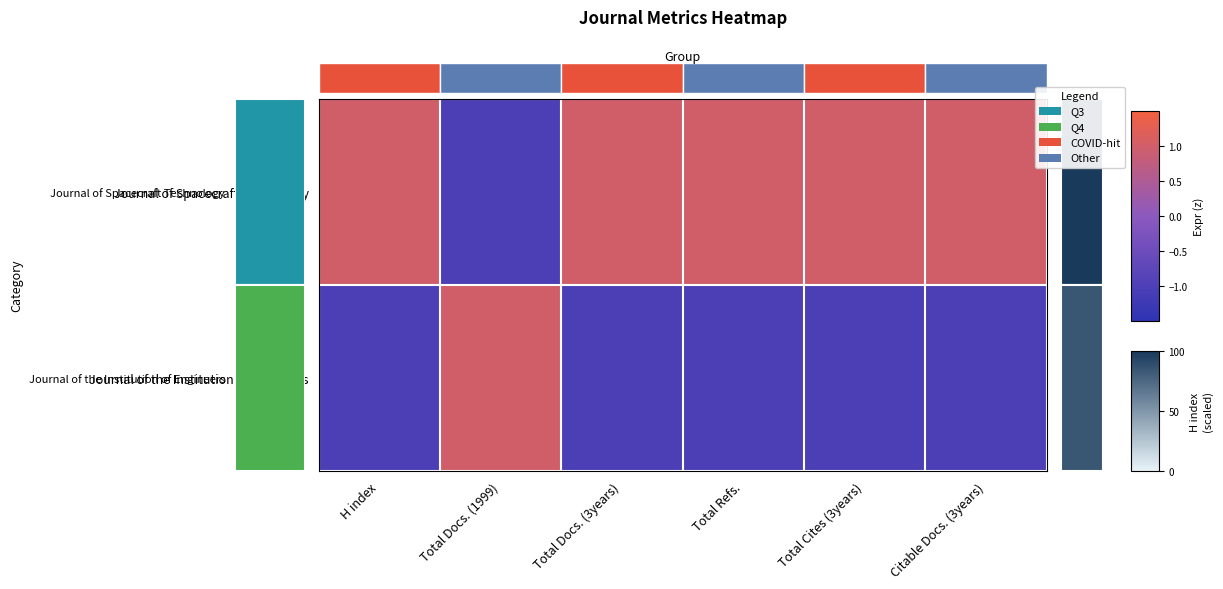

What is the difference between the highest and lowest values at Total Refs.?

2